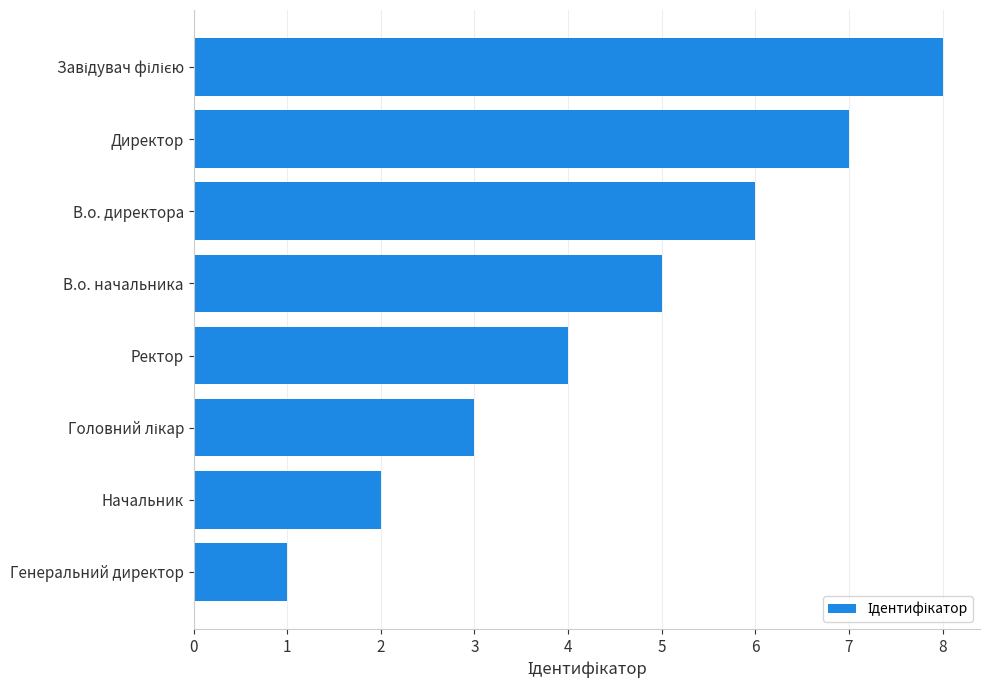

Is it true that the value at Начальник is 0?

False